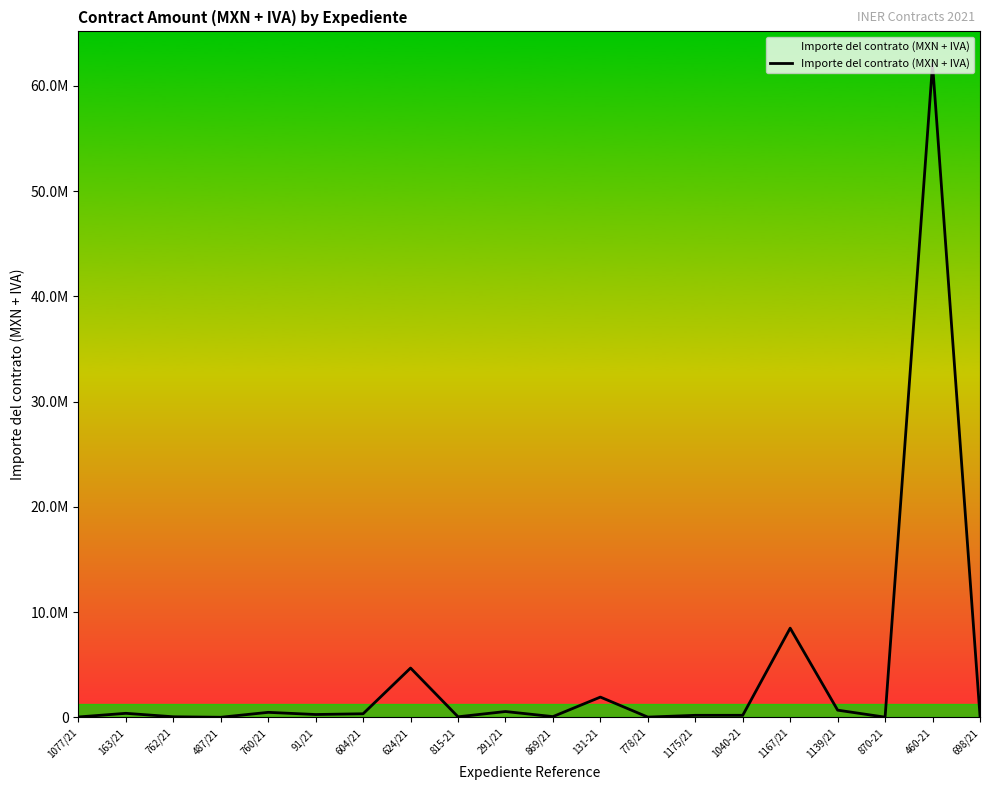

At which label does the data first exceed 282601?

163/21